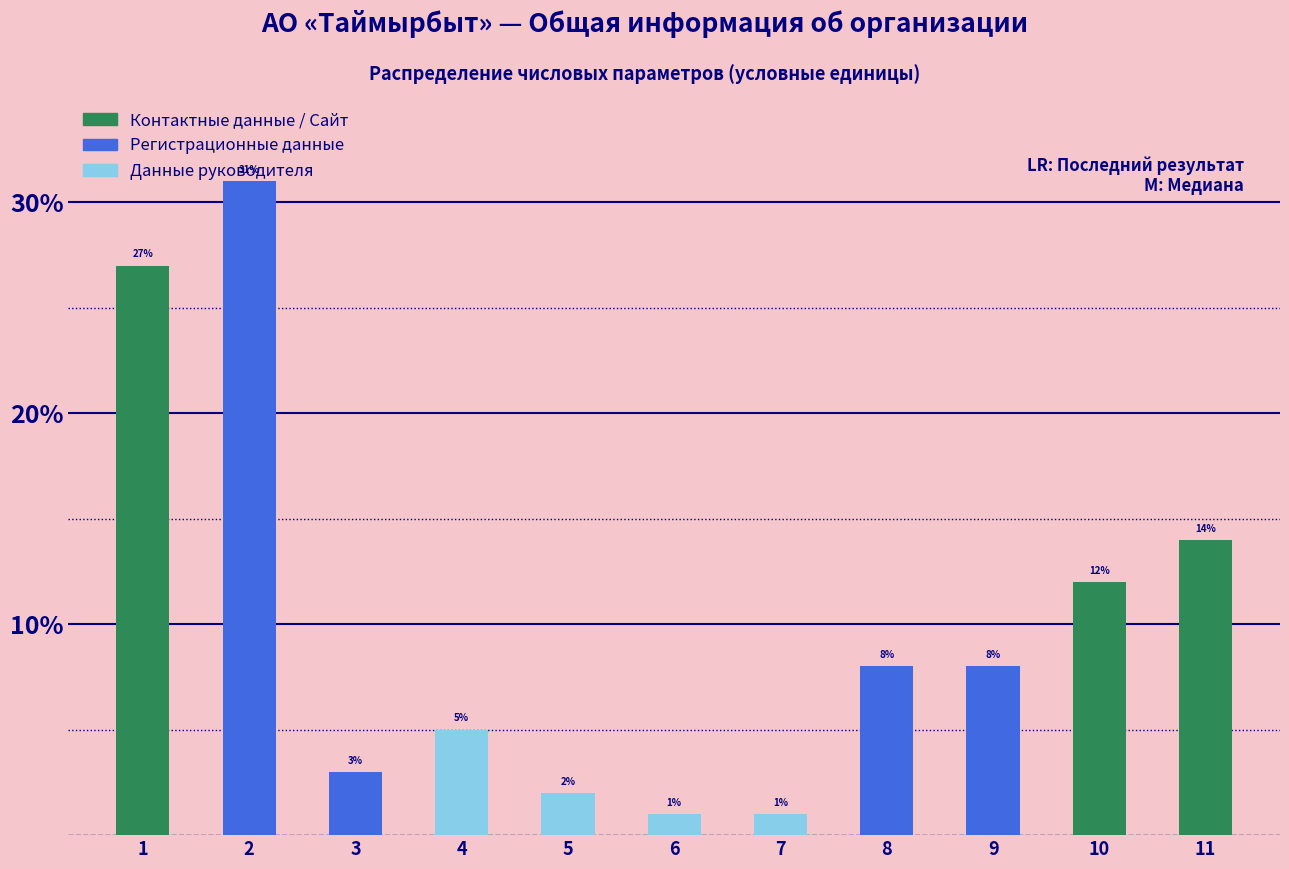

What is the maximum value shown in the chart?

31